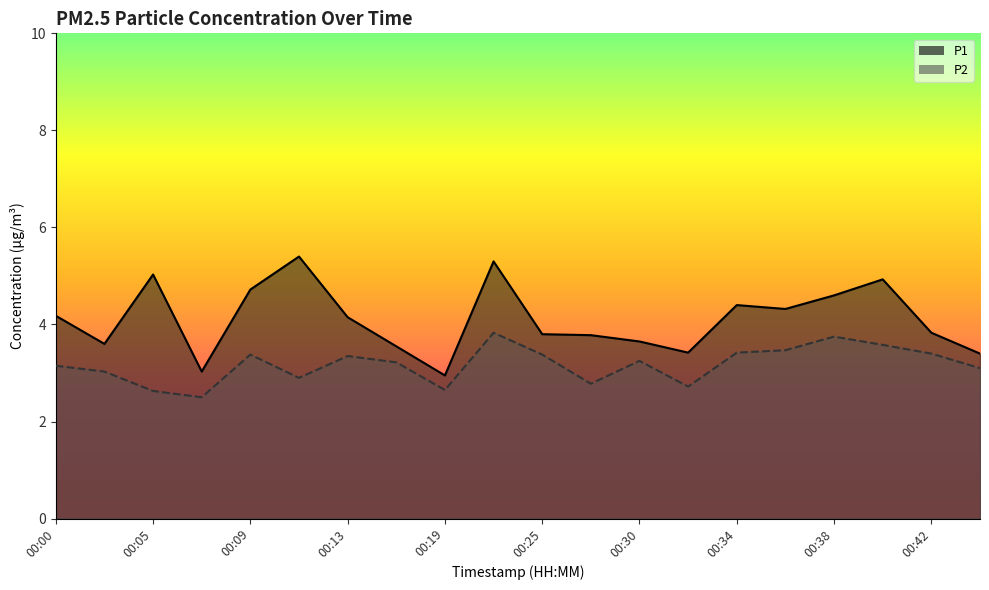

Between 00:05 and 00:09, which series saw the biggest shift?

P2